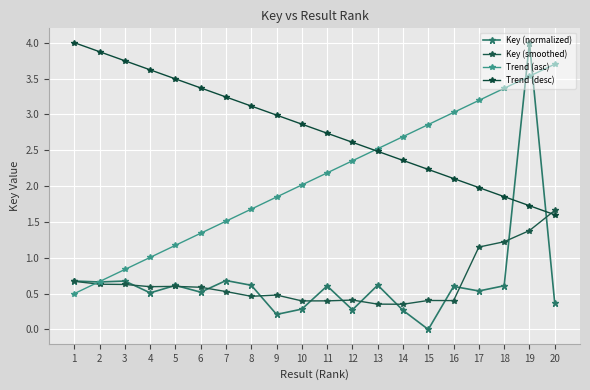

What is the difference between the Key (smoothed) values at 6 and 1?

0.1